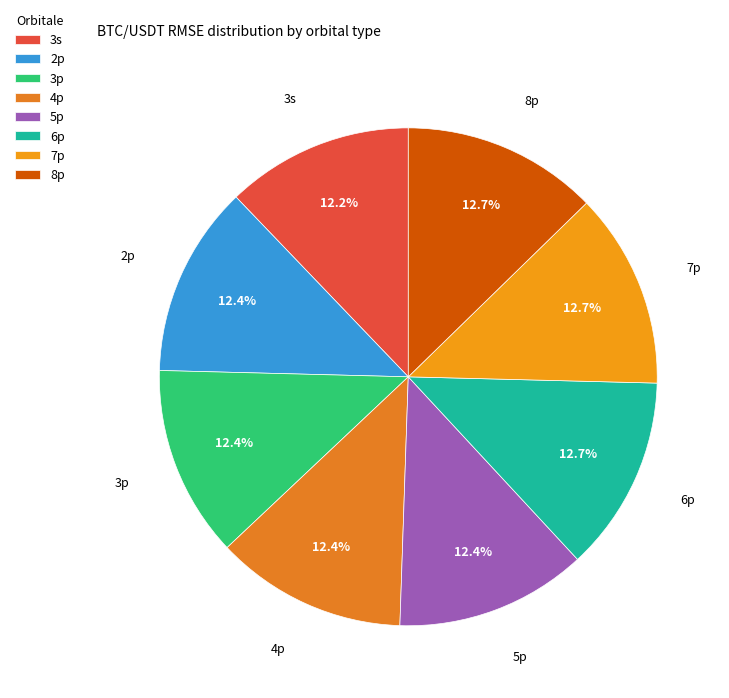

Is 5p the majority of the pie?

No